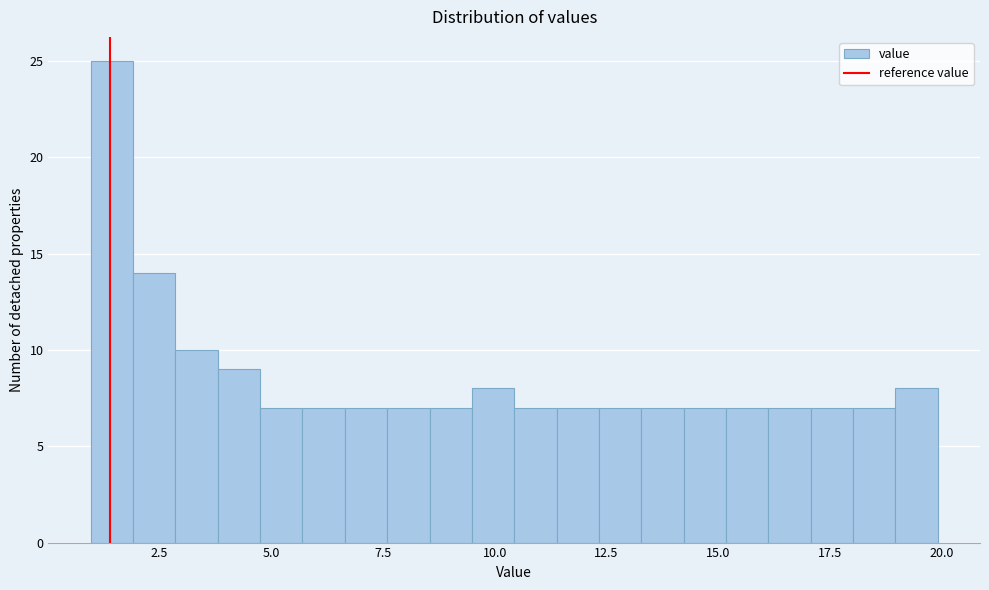

Read against the x-axis, roughly where is the centre of the tallest bar?

1.5